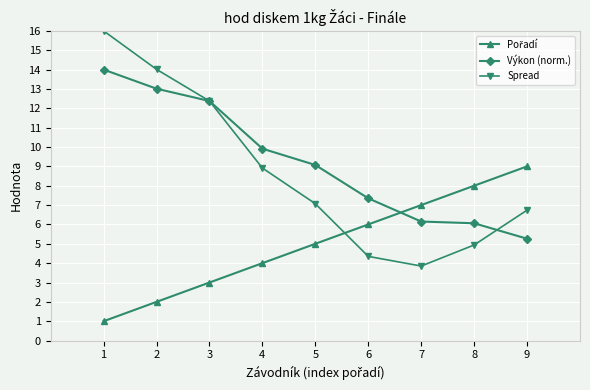

Does the chart display data point markers on the line(s)?

Yes